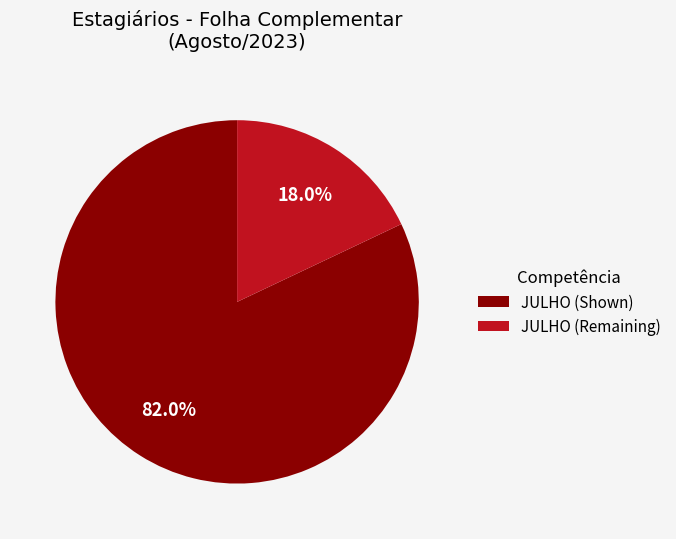

What is the largest slice in the pie chart?

JULHO (Shown)